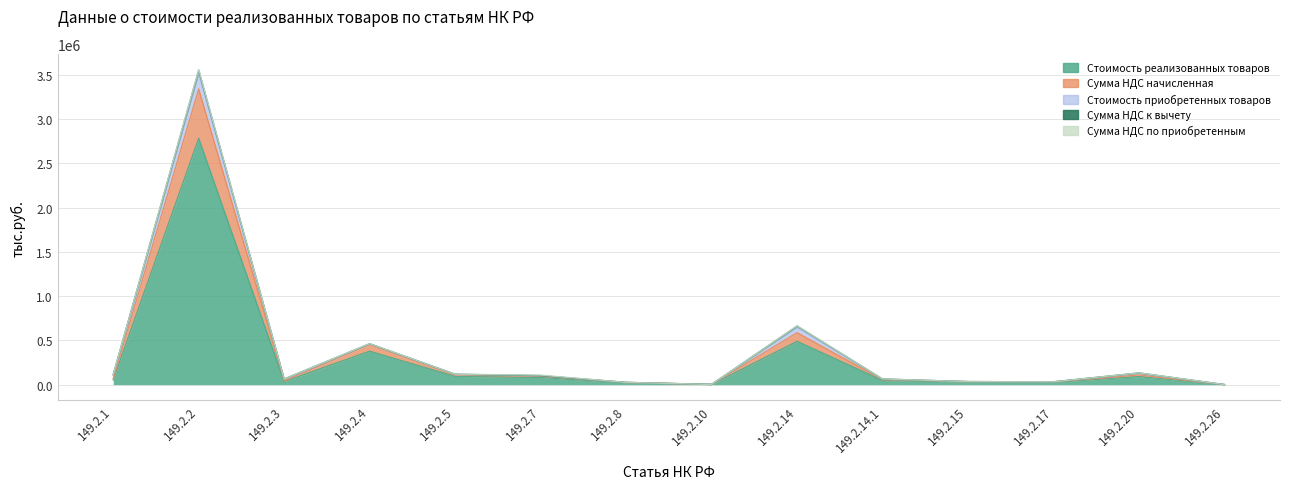

True or false: Стоимость приобретенных товаров and Стоимость реализованных товаров intersect in this chart.

False